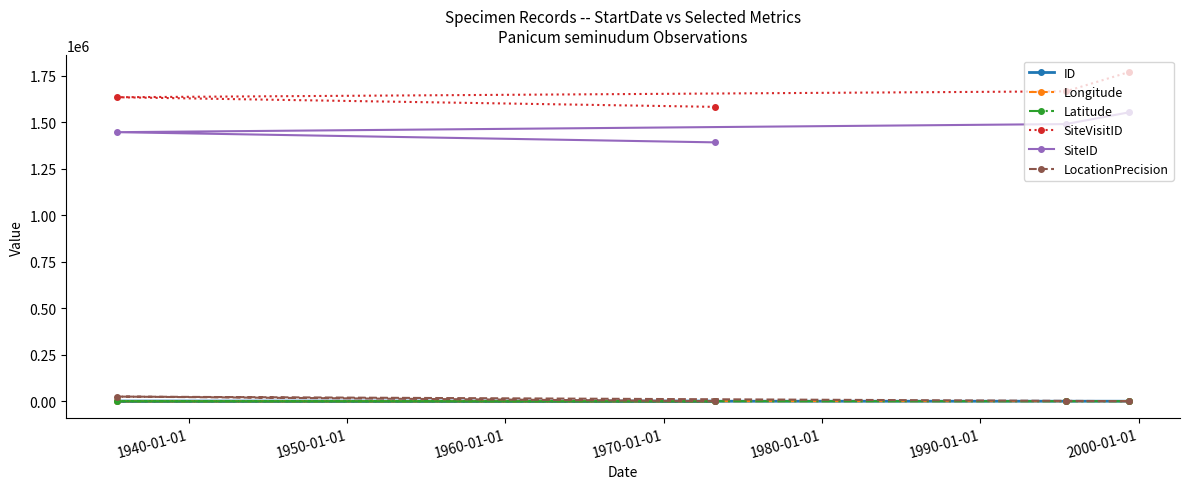

What is the maximum value shown in the chart?

1771427.0